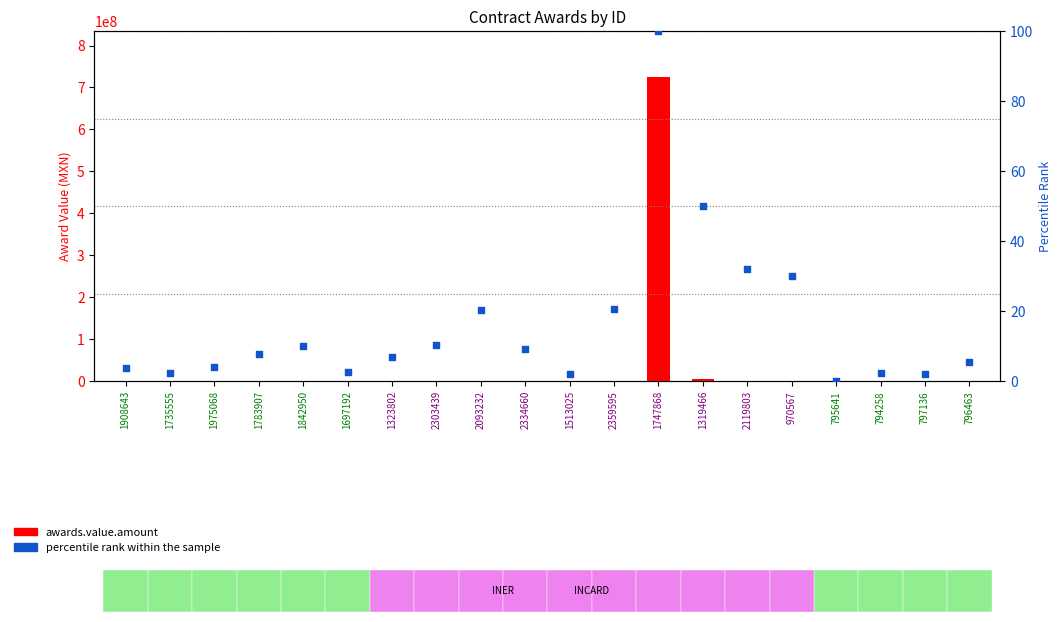

Which series contains the highest Y value?

awards.value.amount